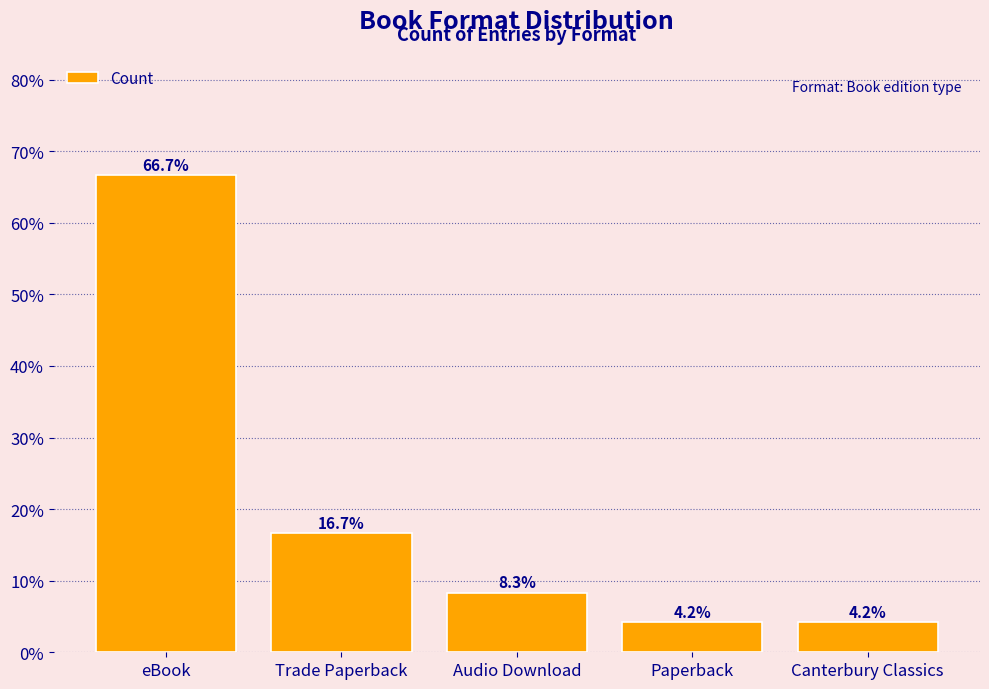

What is the change in value from Trade Paperback to Canterbury Classics?

-12.5